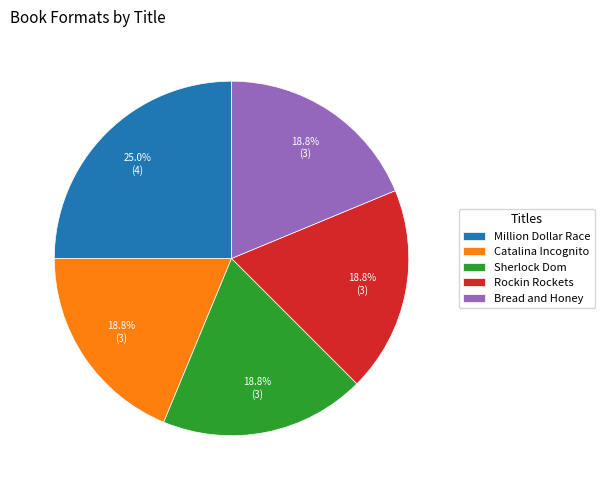

To the nearest percent, what is the combined percentage of Rockin Rockets and Million Dollar Race?

44%